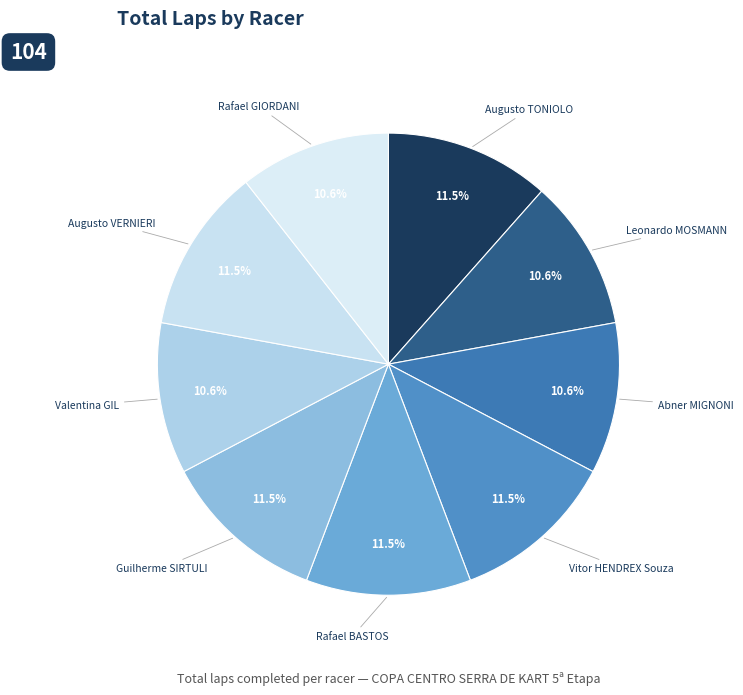

Which slice is the smallest?

Leonardo MOSMANN